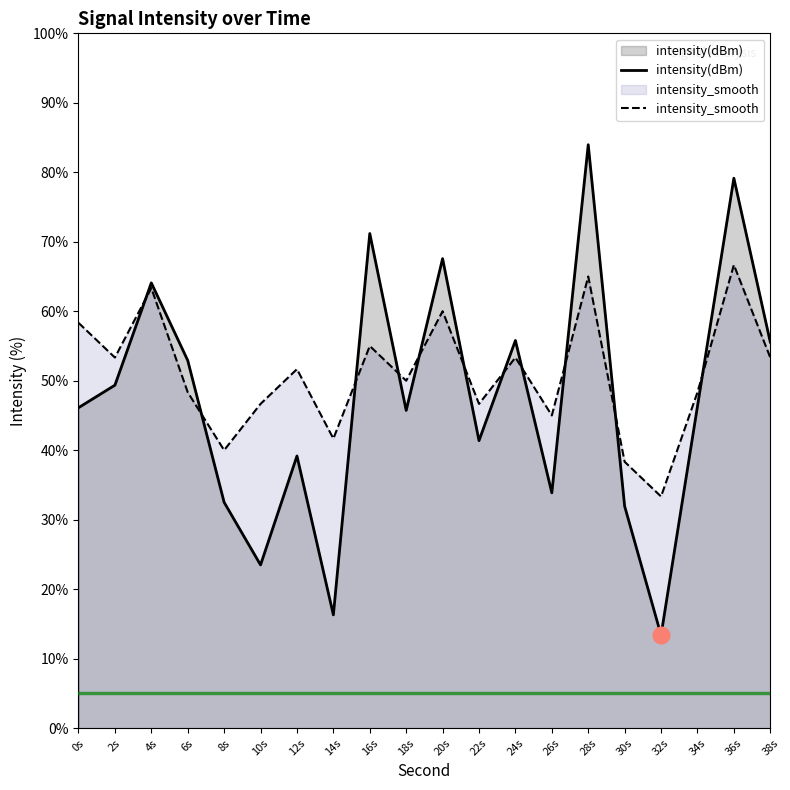

What are all the series names shown in the legend?

intensity(dBm), intensity_smooth